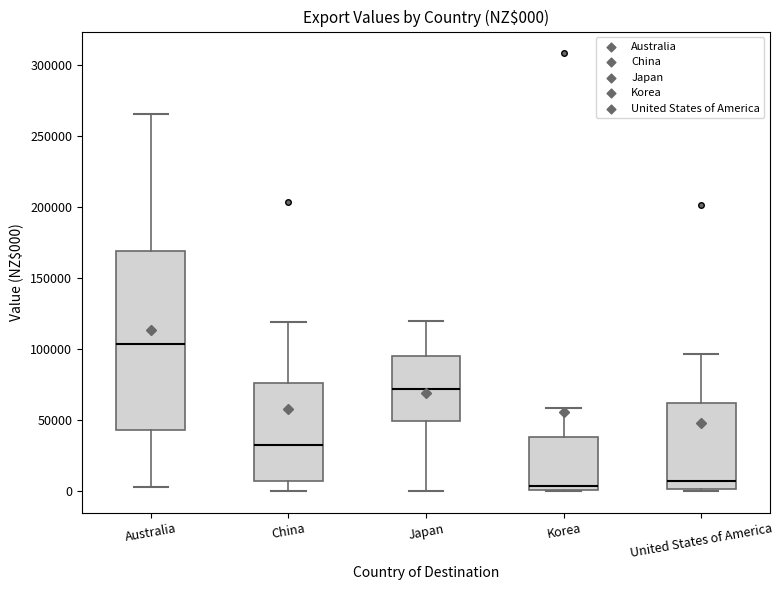

Which box is the tallest, from its lower edge to its upper edge?

Australia